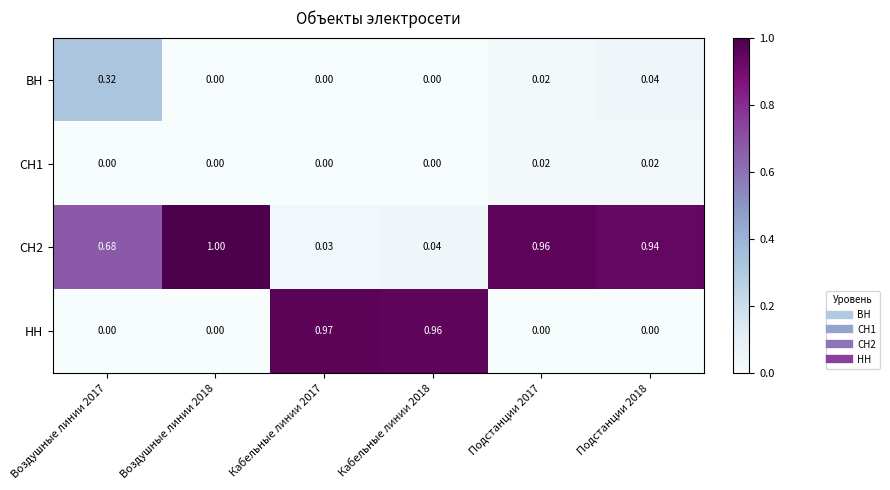

Which series changed the most between Воздушные линии 2017 and Кабельные линии 2018?

НН